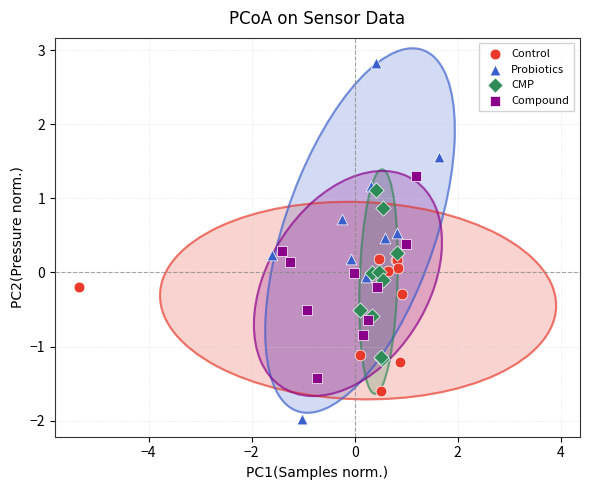

Which series has the widest spread of Y values?

Probiotics